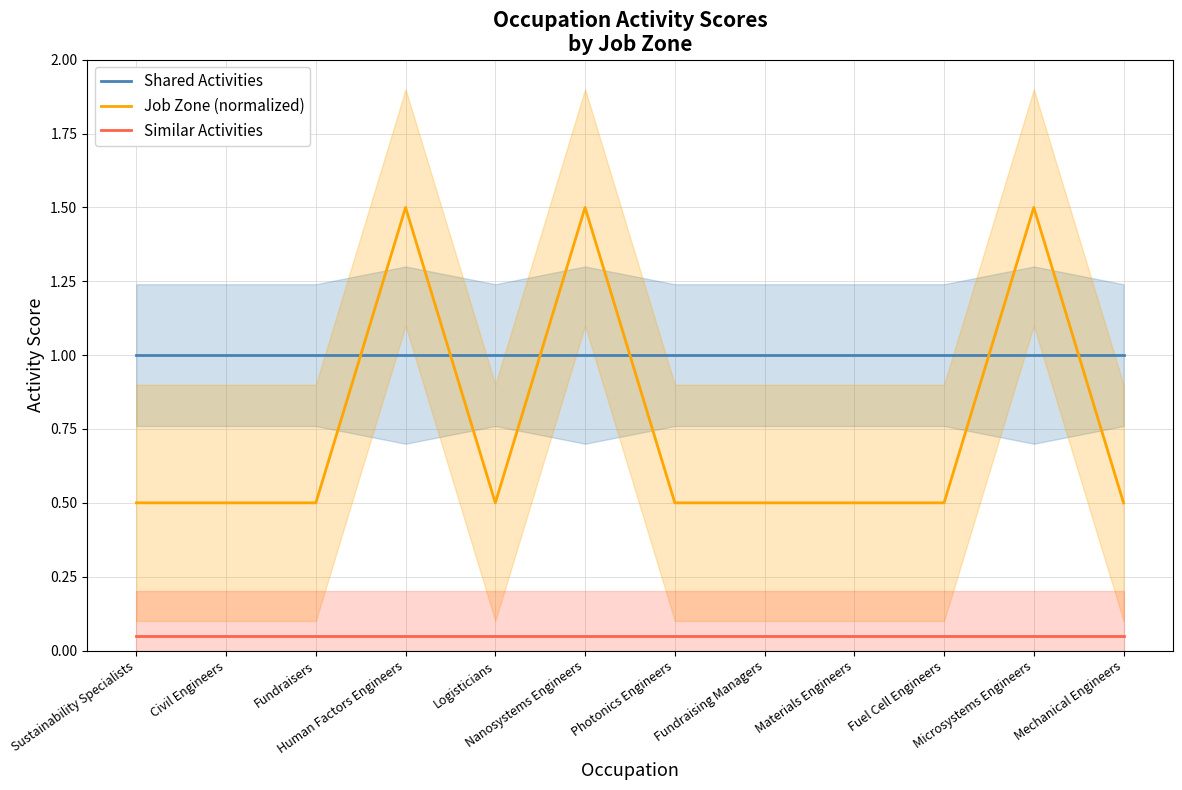

What is the difference between the maximum and second lowest values in the Job Zone (normalized) series?

1.0